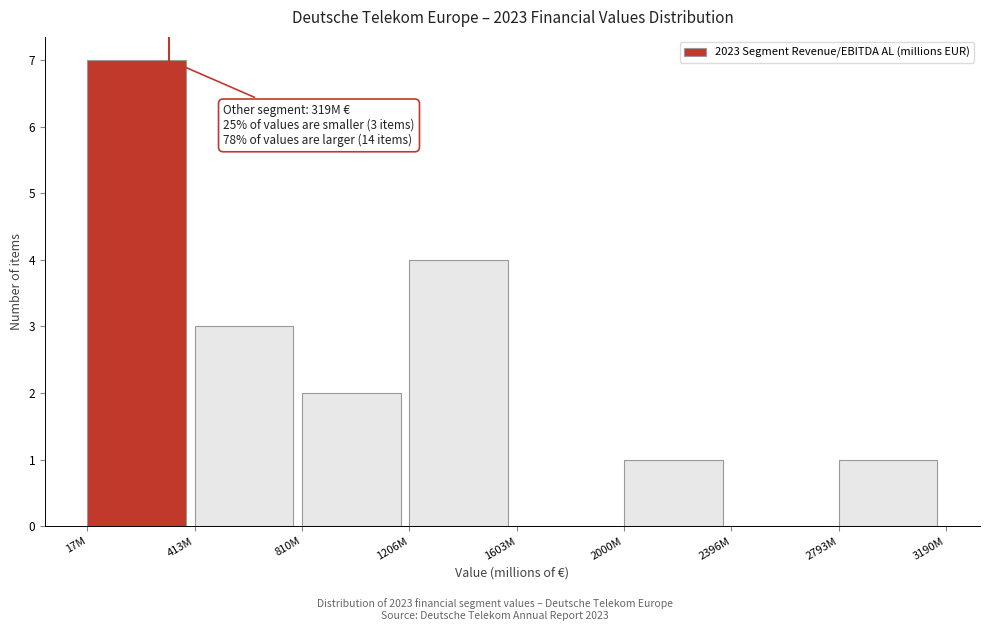

Reading right to left, list all the values displayed in this chart.

2793M=1	2396M=0	2000M=1	1603M=0	1206M=4	810M=2	413M=3	17M=7